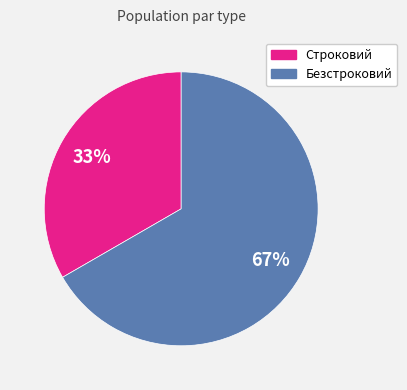

True or false: Строковий accounts for 20% of the total.

False